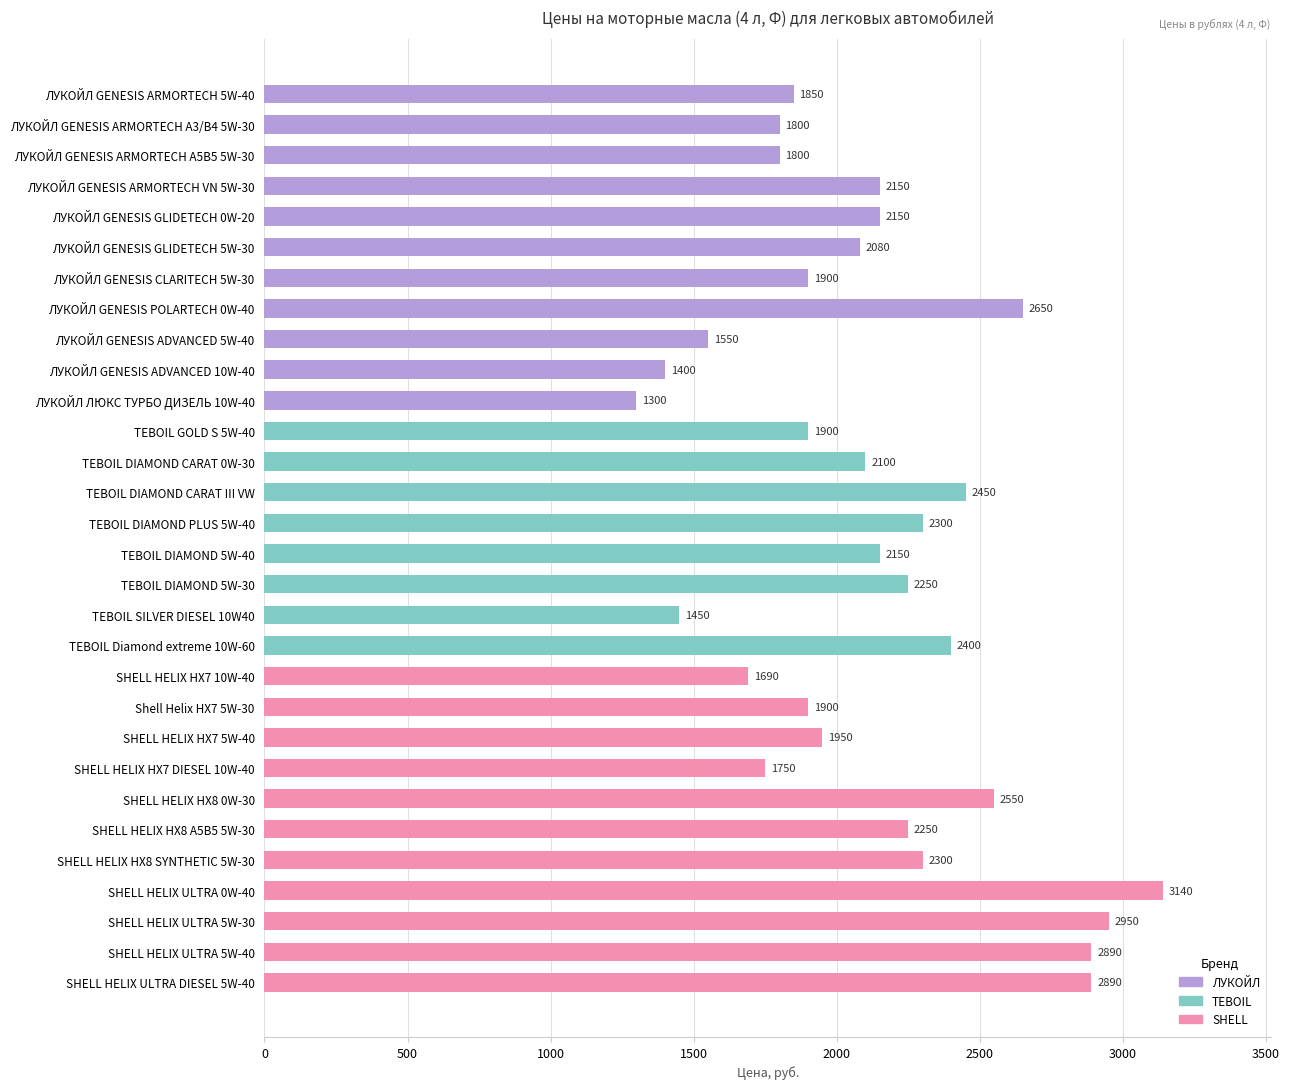

Reading top to bottom, extract all data points from this chart.

ЛУКОЙЛ GENESIS ARMORTECH 5W-40=1850	ЛУКОЙЛ GENESIS ARMORTECH A3/B4 5W-30=1800	ЛУКОЙЛ GENESIS ARMORTECH A5B5 5W-30=1800	ЛУКОЙЛ GENESIS ARMORTECH VN 5W-30=2150	ЛУКОЙЛ GENESIS GLIDETECH 0W-20=2150	ЛУКОЙЛ GENESIS GLIDETECH 5W-30=2080	ЛУКОЙЛ GENESIS CLARITECH 5W-30=1900	ЛУКОЙЛ GENESIS POLARTECH 0W-40=2650	ЛУКОЙЛ GENESIS ADVANCED 5W-40=1550	ЛУКОЙЛ GENESIS ADVANCED 10W-40=1400	ЛУКОЙЛ ЛЮКС ТУРБО ДИЗЕЛЬ 10W-40=1300	TEBOIL GOLD S 5W-40=1900	TEBOIL DIAMOND CARAT 0W-30=2100	TEBOIL DIAMOND CARAT III VW=2450	TEBOIL DIAMOND PLUS 5W-40=2300	TEBOIL DIAMOND 5W-40=2150	TEBOIL DIAMOND 5W-30=2250	TEBOIL SILVER DIESEL 10W40=1450	TEBOIL Diamond extreme 10W-60=2400	SHELL HELIX HX7 10W-40=1690	Shell Helix HX7 5W-30=1900	SHELL HELIX HX7 5W-40=1950	SHELL HELIX HX7 DIESEL 10W-40=1750	SHELL HELIX HX8 0W-30=2550	SHELL HELIX HX8 A5B5 5W-30=2250	SHELL HELIX HX8 SYNTHETIC 5W-30=2300	SHELL HELIX ULTRA 0W-40=3140	SHELL HELIX ULTRA 5W-30=2950	SHELL HELIX ULTRA 5W-40=2890	SHELL HELIX ULTRA DIESEL 5W-40=2890